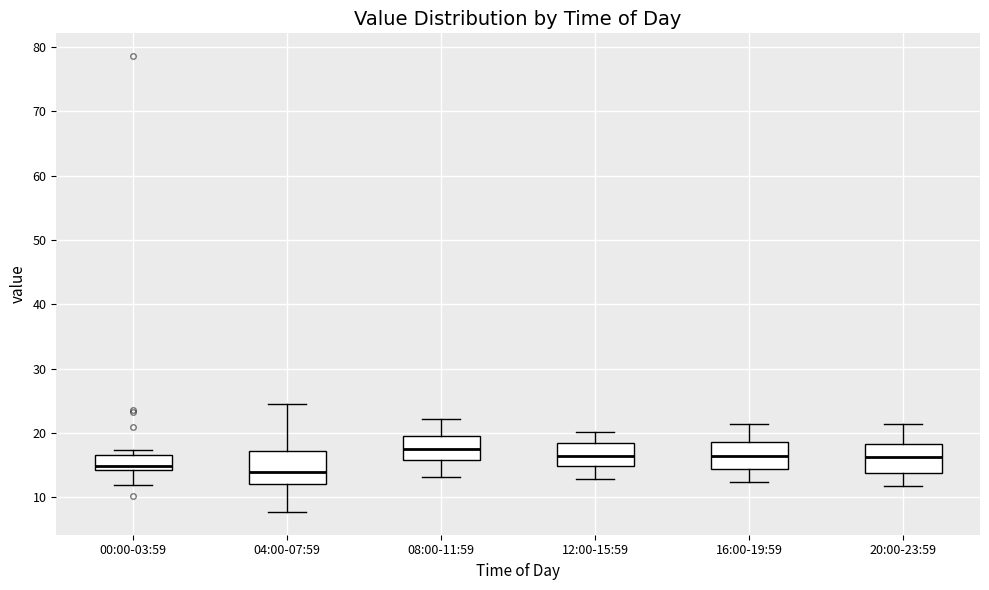

Where does the lower whisker of the box for 12:00-15:59 end on the y-axis? The values are not printed on the chart, so give them approximately, as read against the axis.

13